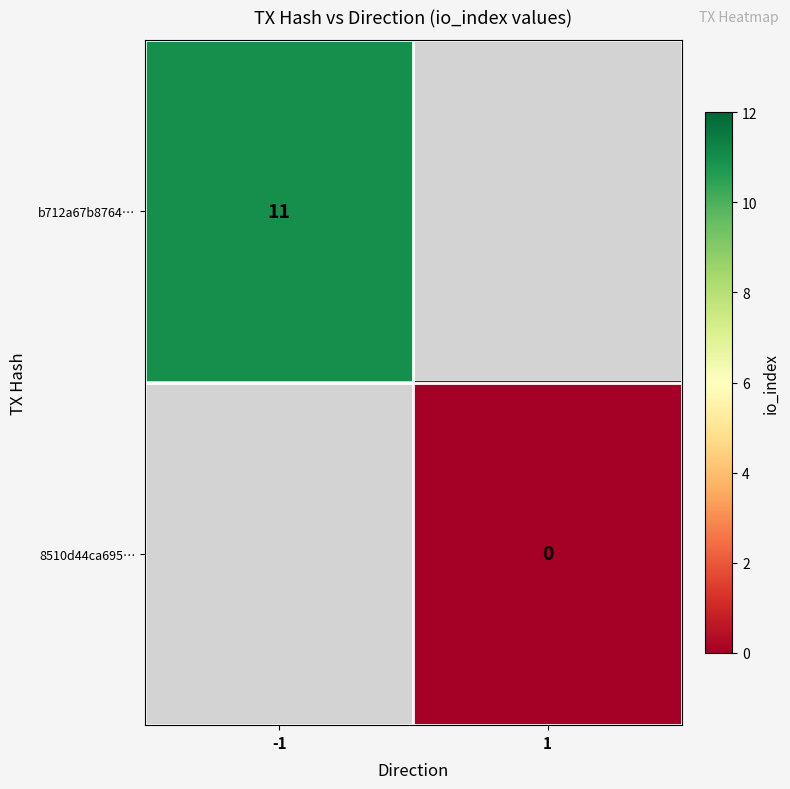

True or false: b712a67b8764… has a value of 18 at -1.

False